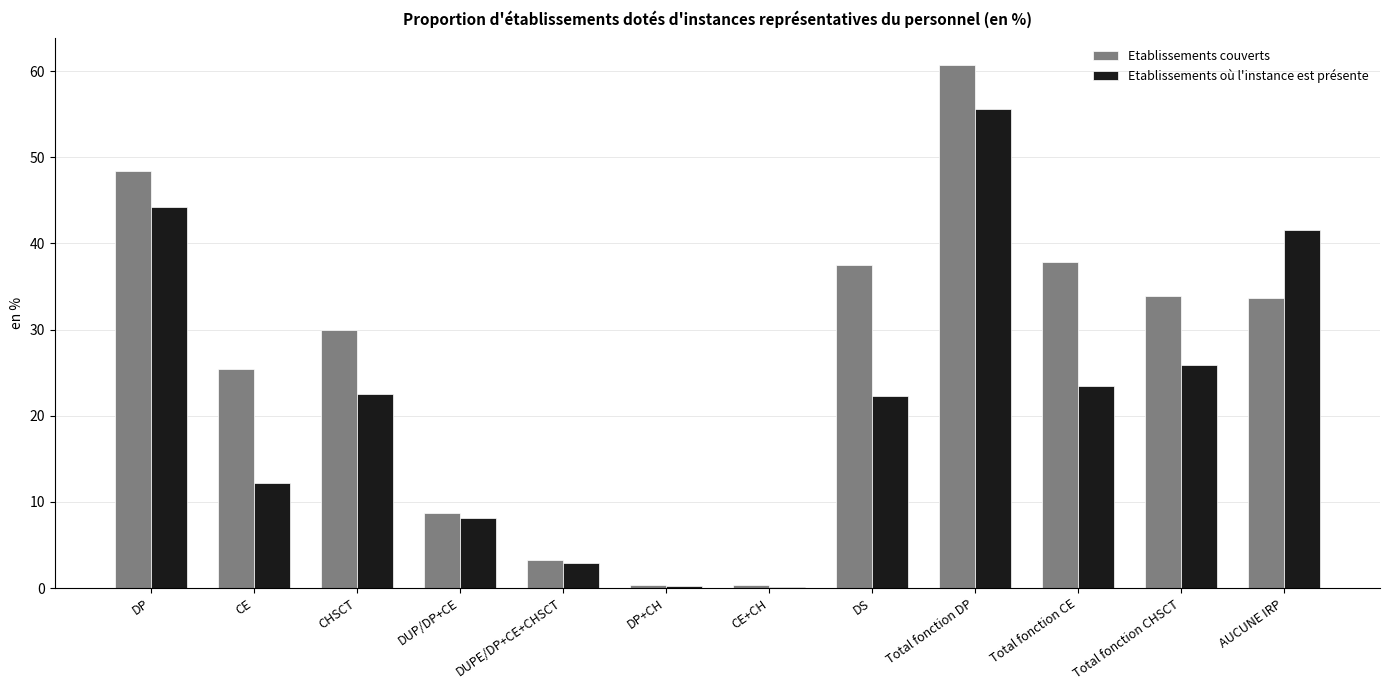

Which label corresponds to the largest value in the chart?

Total fonction DP